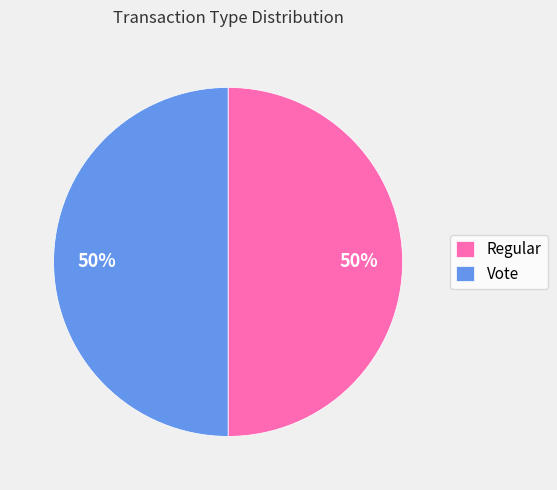

True or false: Regular accounts for 50% of the total.

True